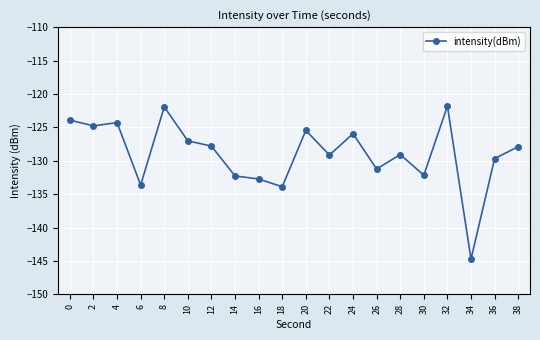

At which category does the chart reach its minimum across all series?

34